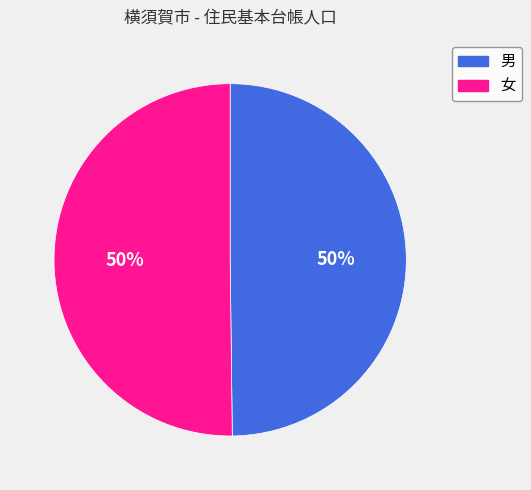

Count the number of slices in the pie.

2